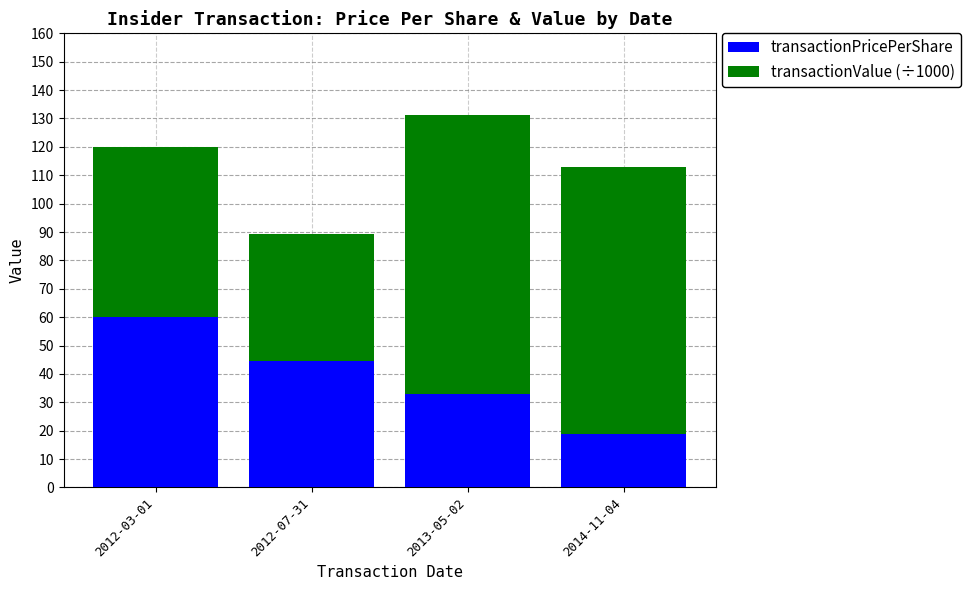

What is the sum of the transactionPricePerShare values at 2014-11-04 and 2012-03-01?

78.8